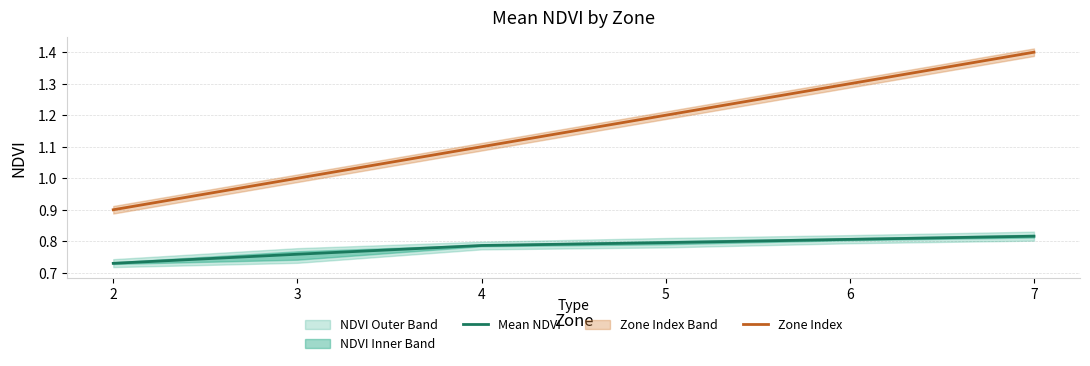

True or false: Zone Index and Mean NDVI intersect in this chart.

False